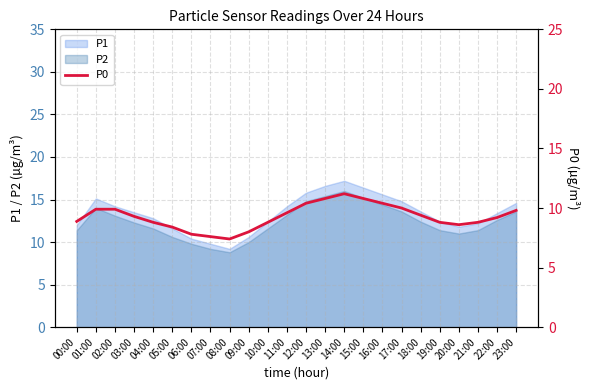

The value at 09:00 is 8.0. True or false?

True